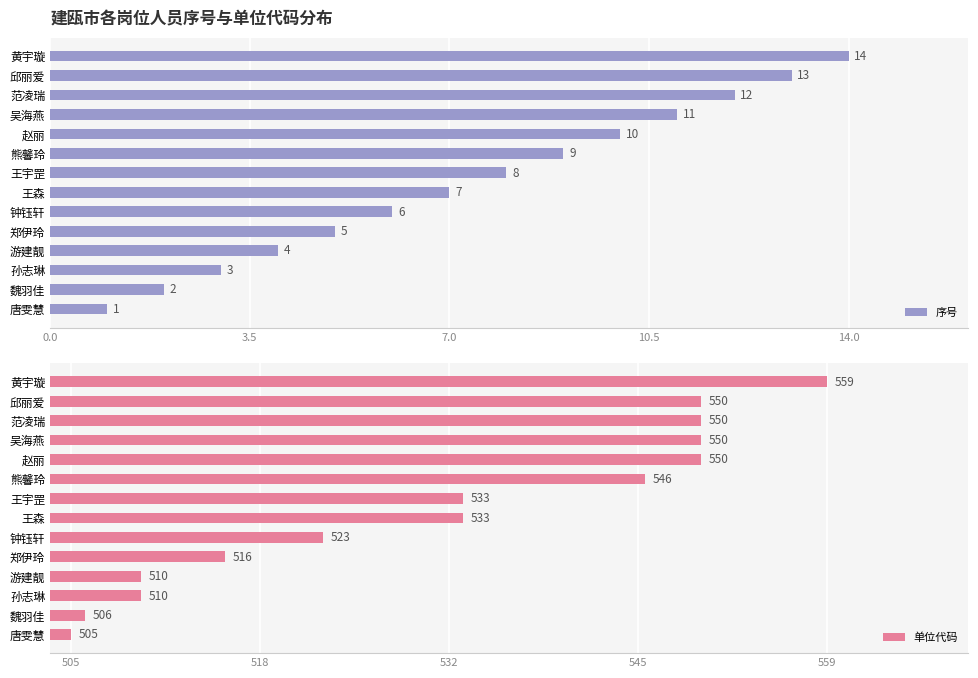

What are all the series names shown in the legend?

序号, 单位代码